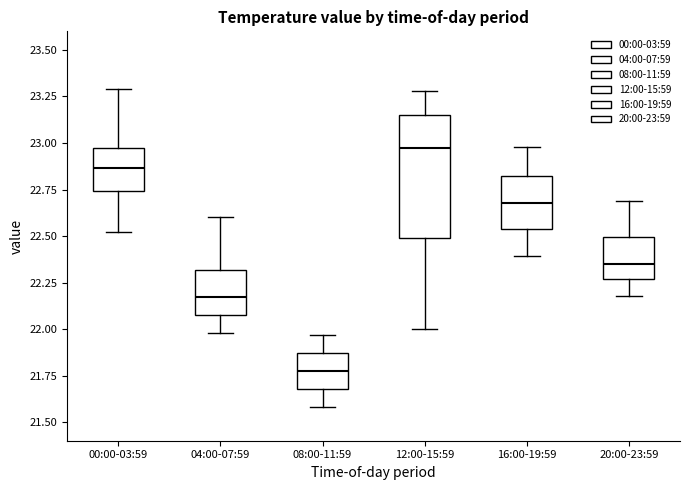

Reading left to right, read every box against the y-axis: the position of its median line, the range the box covers, and the ends of its whiskers. The values are not printed on the chart, so give them approximately, as read against the axis.

00:00-03:59: median 22.85, box 22.75 to 23.00, whiskers 22.50 to 23.30
04:00-07:59: median 22.20, box 22.10 to 22.30, whiskers 22.00 to 22.60
08:00-11:59: median 21.80, box 21.70 to 21.85, whiskers 21.60 to 21.95
12:00-15:59: median 23.00, box 22.50 to 23.15, whiskers 22.00 to 23.30
16:00-19:59: median 22.70, box 22.55 to 22.85, whiskers 22.40 to 23.00
20:00-23:59: median 22.35, box 22.25 to 22.50, whiskers 22.20 to 22.70